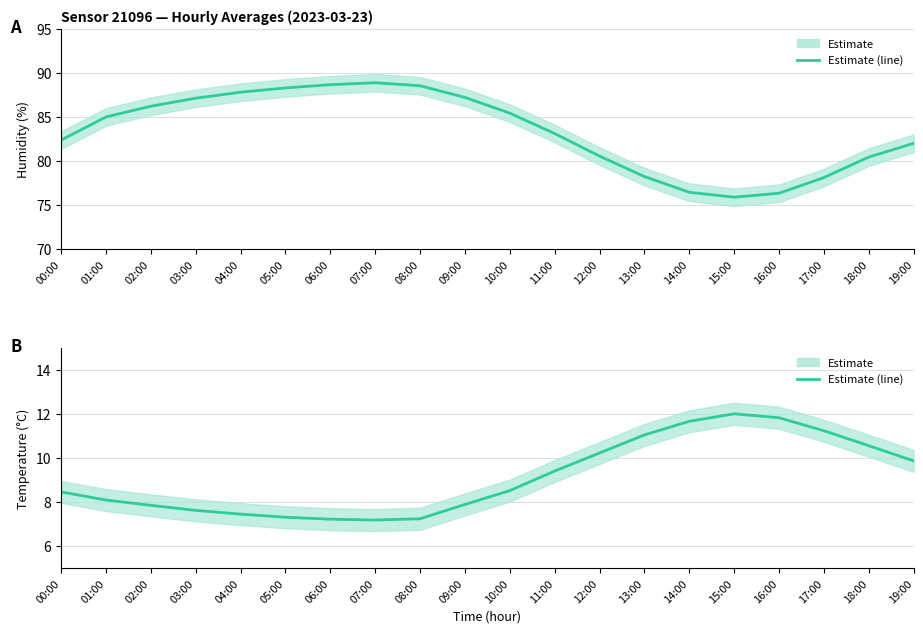

What is the maximum value shown in the chart?

88.9